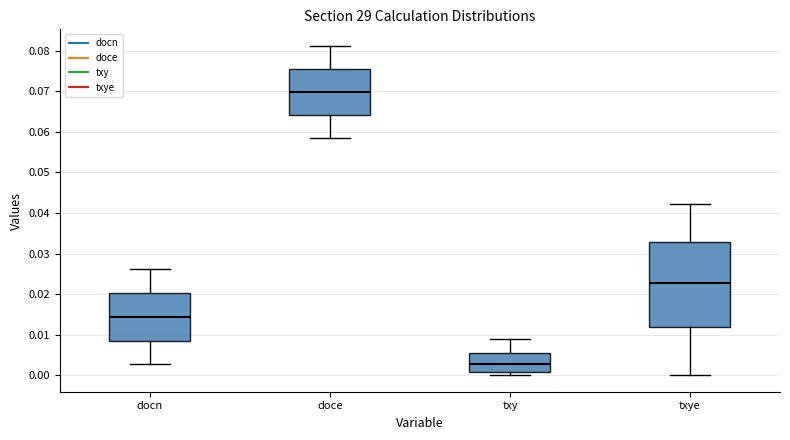

Reading left to right, transcribe this box plot: for each box, give where its median line is, the range the box spans, and where its two whiskers end, as read against the y-axis. The values are not printed on the chart, so give them approximately, as read against the axis.

docn: median 0.014, box 0.009 to 0.020, whiskers 0.003 to 0.026
doce: median 0.070, box 0.064 to 0.076, whiskers 0.058 to 0.081
txy: median 0.003, box 0.001 to 0.005, whiskers 0.000 to 0.009
txye: median 0.023, box 0.012 to 0.033, whiskers 0.000 to 0.042